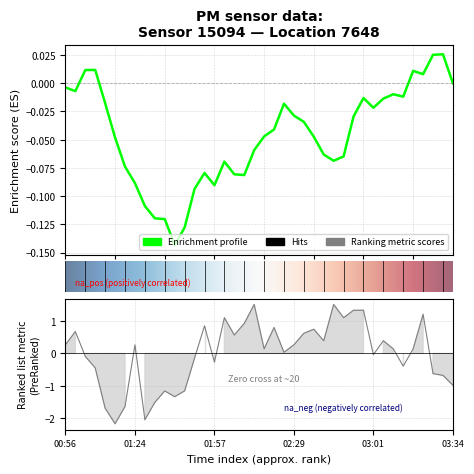

True or false: the data shows 0.6 at 24.

True